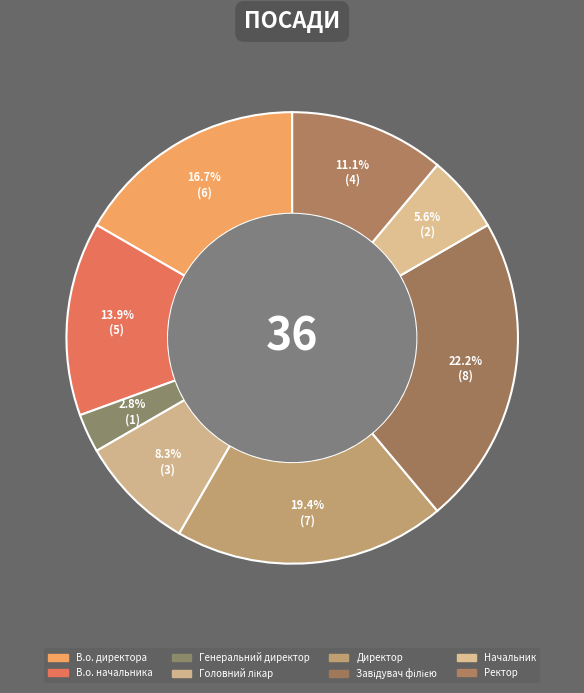

Approximately how many times larger is the value at Завідувач філією compared to Директор?

1.1